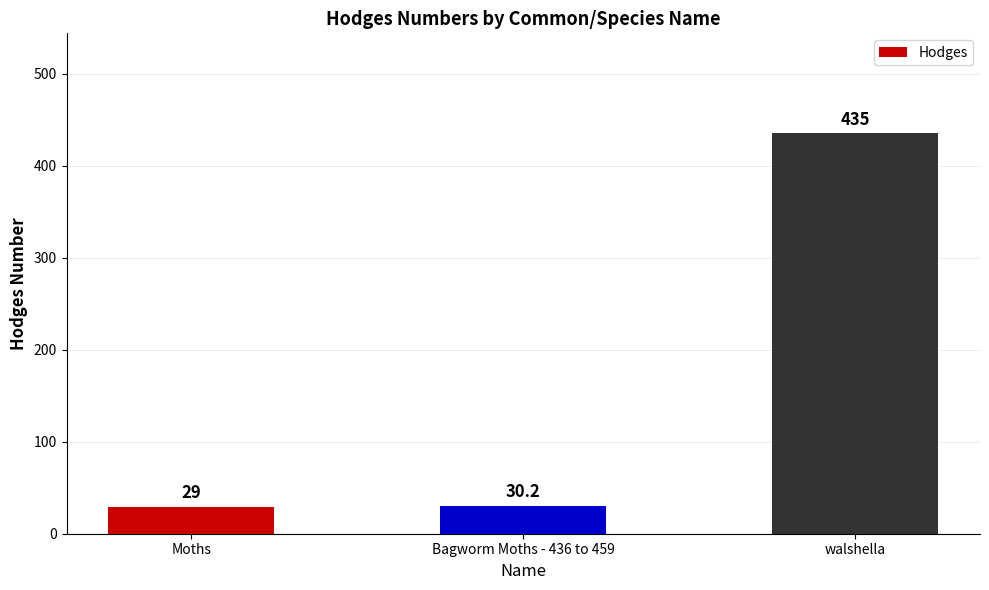

What is the greatest value displayed?

435.0